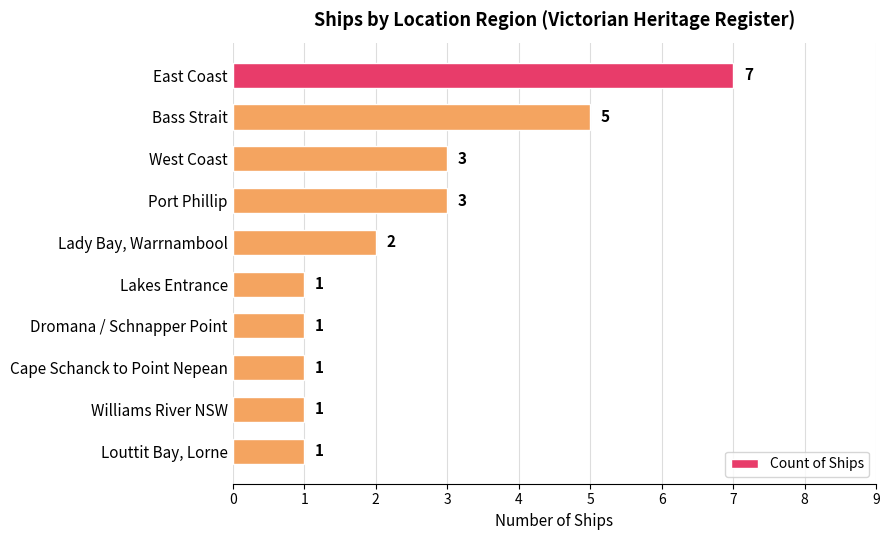

The value at Lakes Entrance is 0. True or false?

False